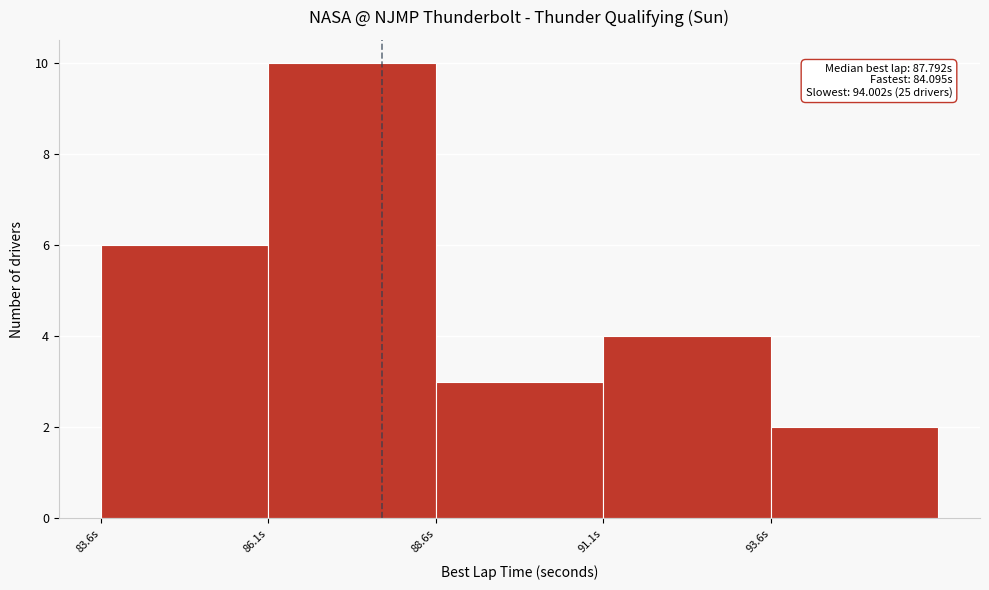

Which range on the x-axis has the tallest bar?

86.0 to 88.5